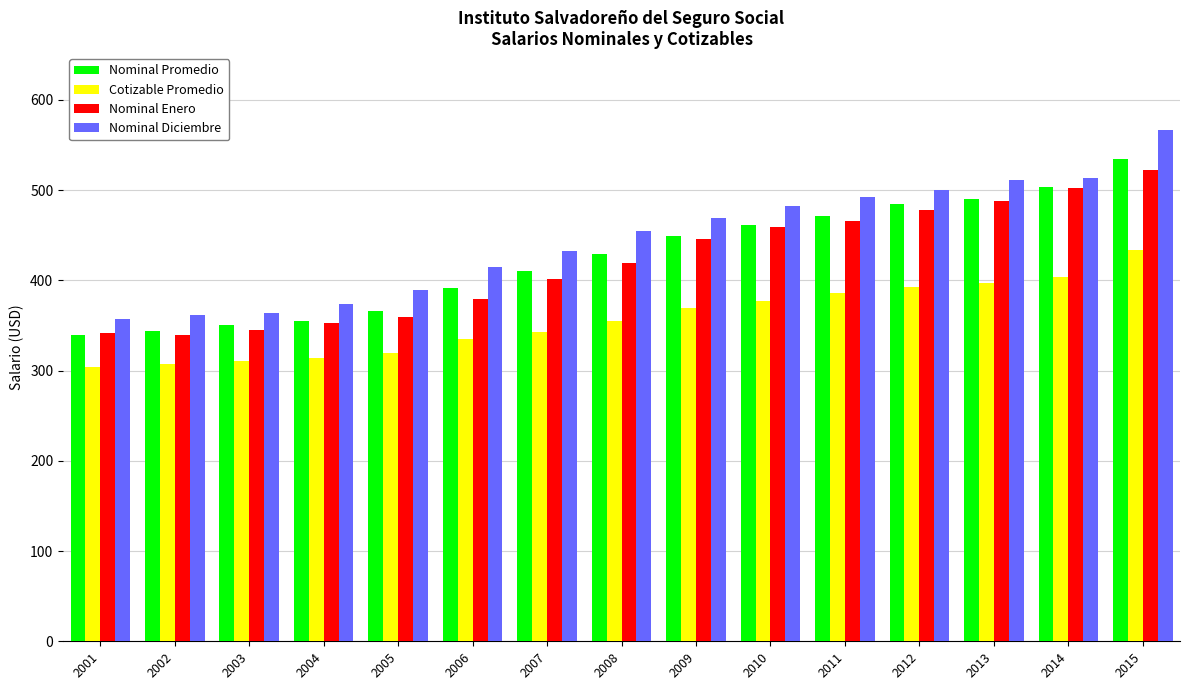

What is the sum of the Nominal Diciembre values at 2015 and 2006?

982.2